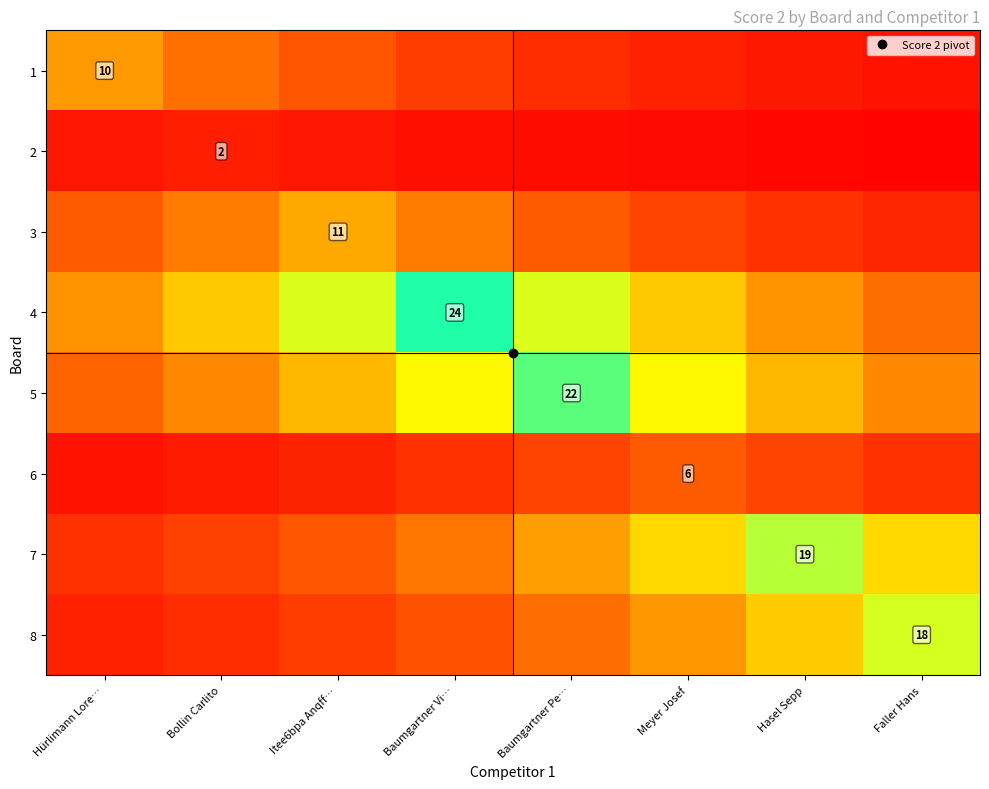

List the labels in order of 3 value, smallest first.

Faller Hans, Hasel Sepp, Meyer Josef, Hürlimann Lore…, Baumgartner Pe…, Bollin Carlito, Baumgartner Vi…, Itee6bpa Anqff…